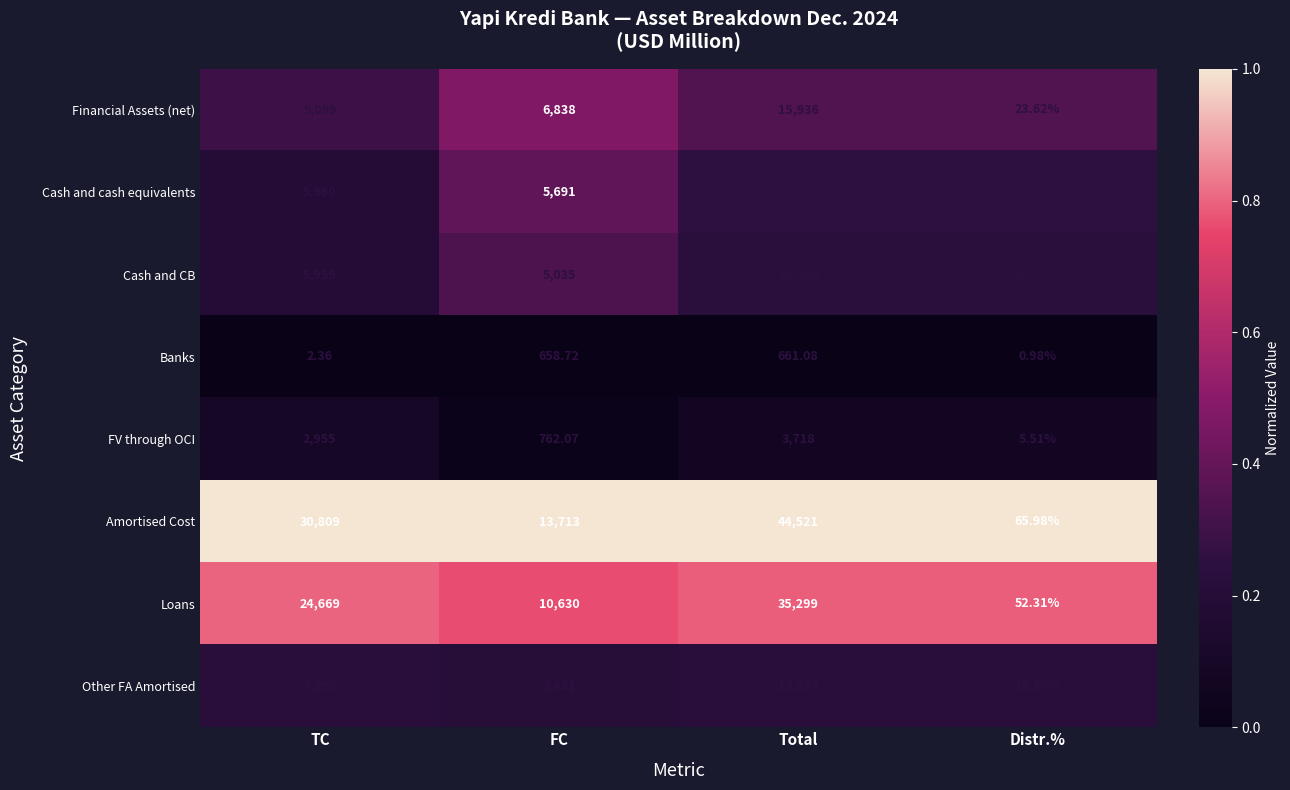

Which series has the widest spread of values?

Amortised Cost